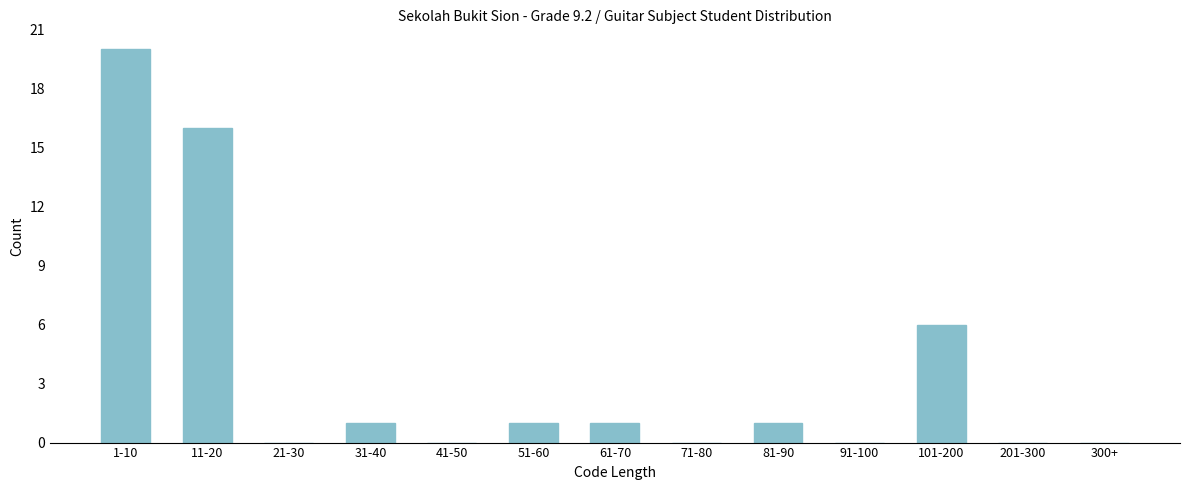

Reading right to left, extract all data points from this chart.

300+=0	201-300=0	101-200=6	91-100=0	81-90=1	71-80=0	61-70=1	51-60=1	41-50=0	31-40=1	21-30=0	11-20=16	1-10=20